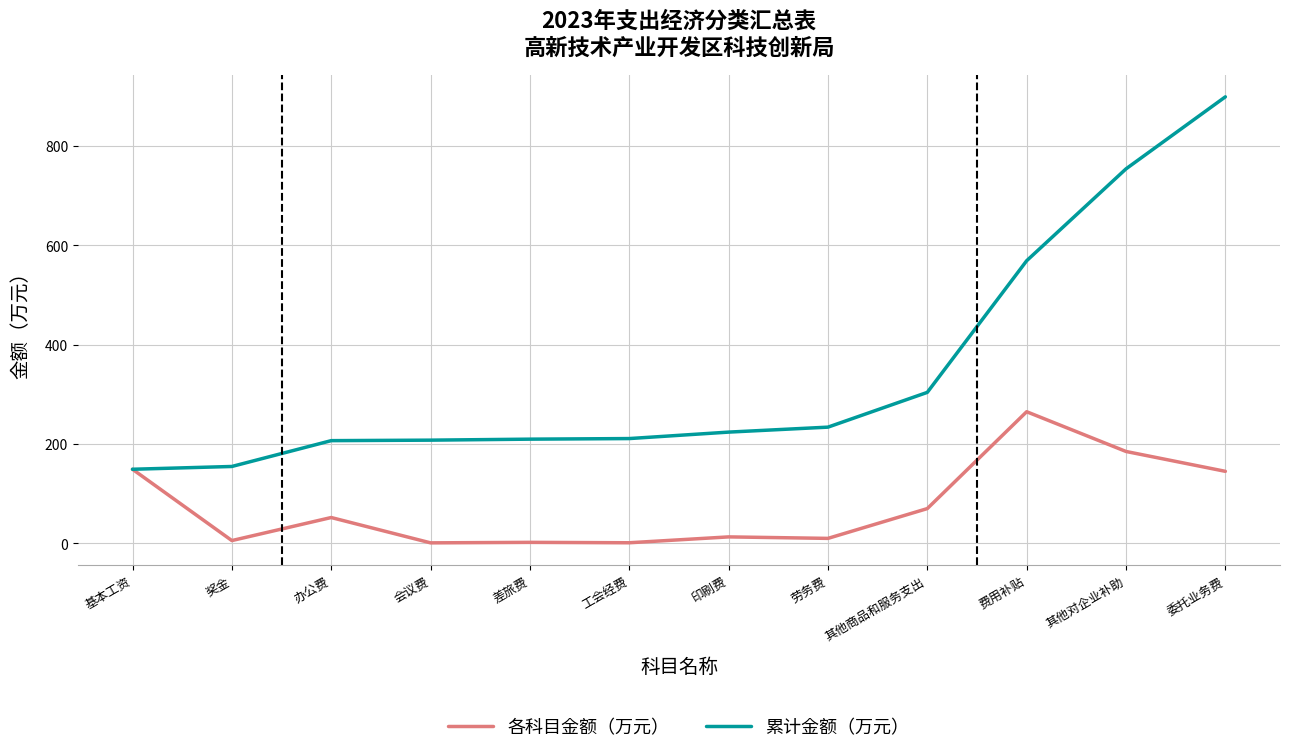

At which category is the sum across all series the highest?

委托业务费